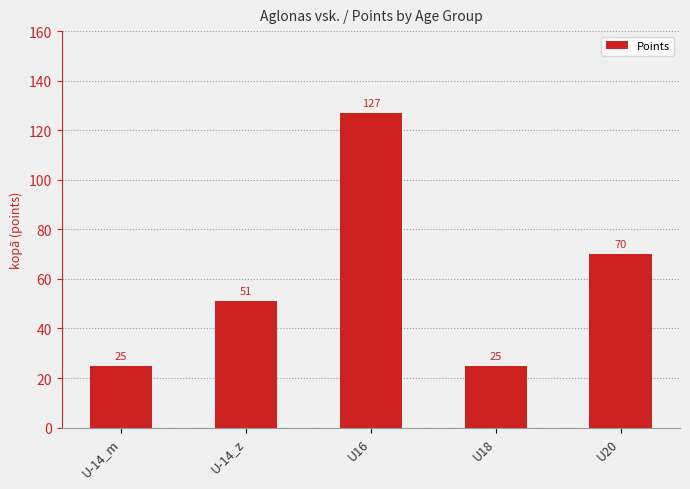

What position from the left is U16?

3